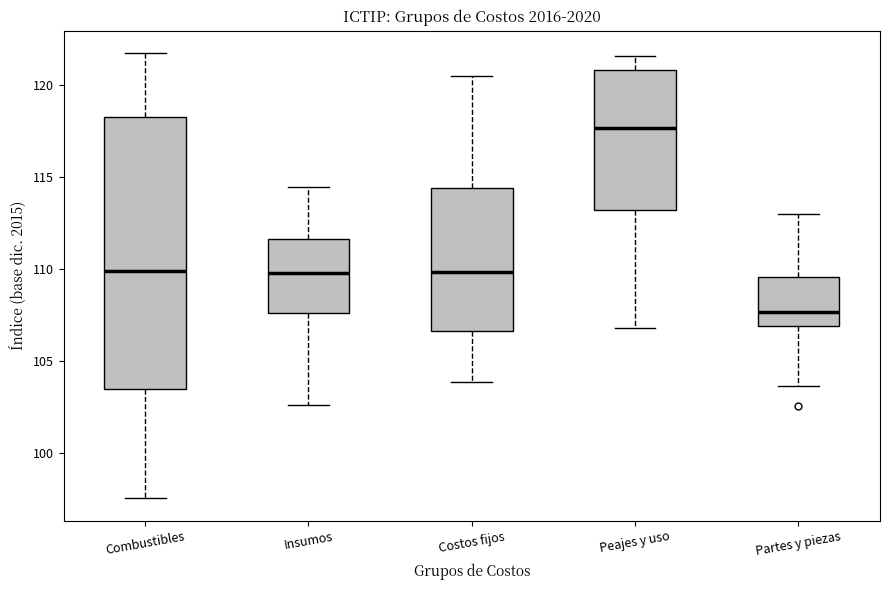

Reading left to right, transcribe this box plot: for each box, give where its median line is, the range the box spans, and where its two whiskers end, as read against the y-axis. The values are not printed on the chart, so give them approximately, as read against the axis.

Combustibles: median 110.0, box 103.5 to 118.5, whiskers 97.5 to 122.0
Insumos: median 110.0, box 107.5 to 111.5, whiskers 102.5 to 114.5
Costos fijos: median 110.0, box 106.5 to 114.5, whiskers 104.0 to 120.5
Peajes y uso: median 117.5, box 113.0 to 121.0, whiskers 107.0 to 121.5
Partes y piezas: median 107.5, box 107.0 to 109.5, whiskers 103.5 to 113.0